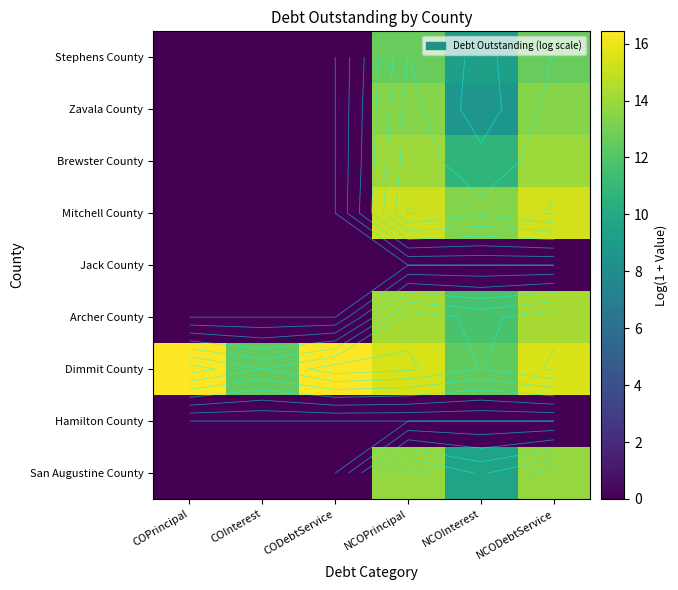

What is the average value of the San Augustine County series?

6.2